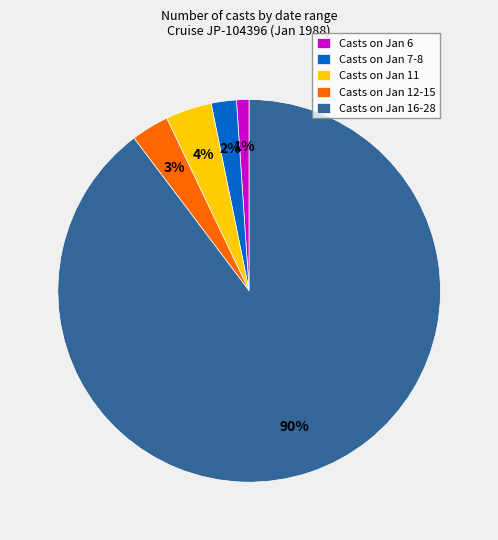

What is the majority slice?

Casts on Jan 16-28